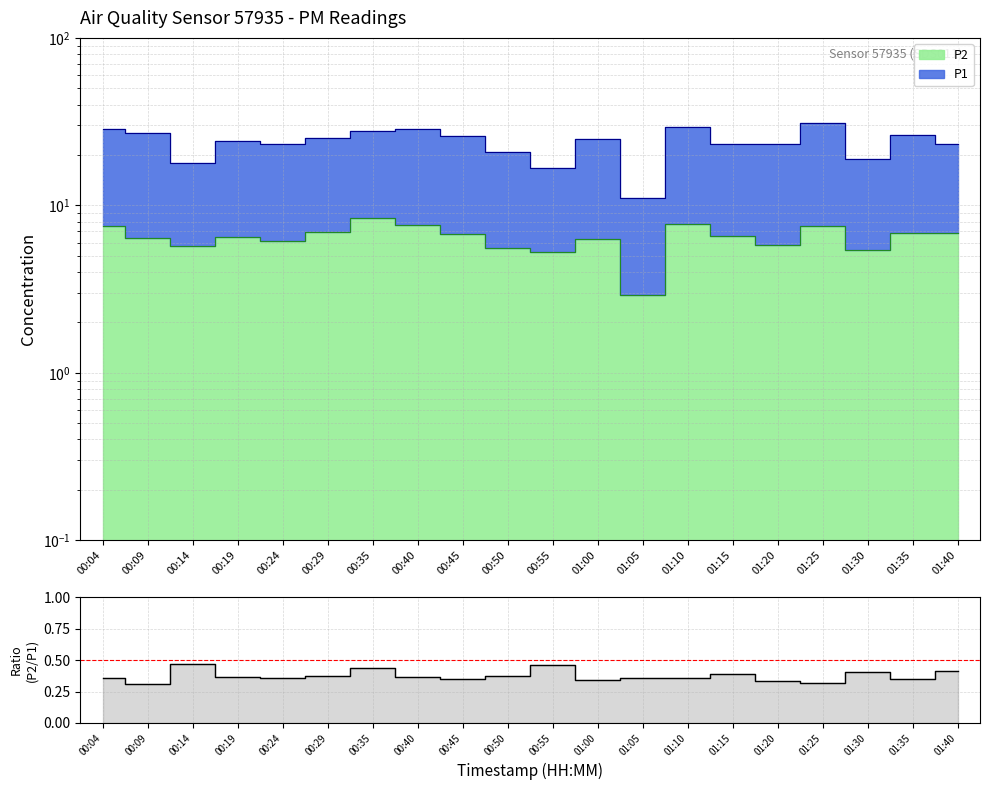

What is the smallest value displayed?

0.3